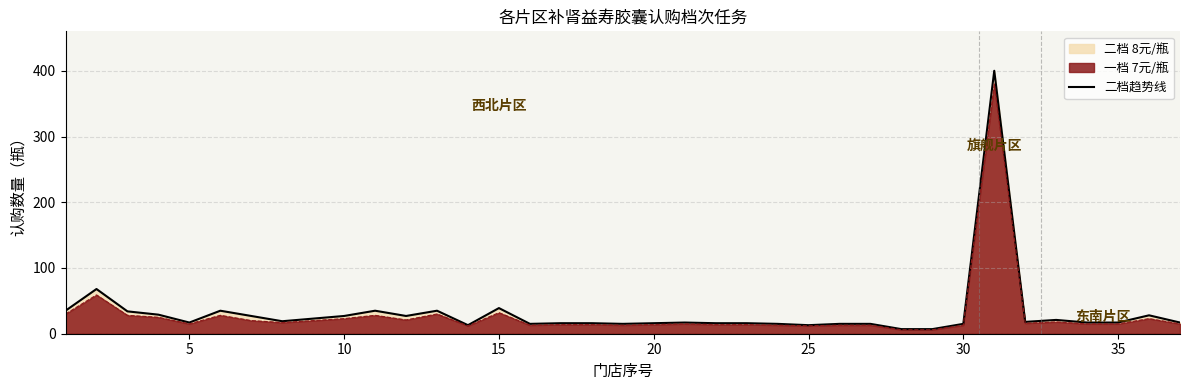

Reading left to right, what are all the values shown in this chart?

35	68	34	29	17	35	27	19	23	27	35	27	35	13	39	15	16	16	15	16	17	16	16	15	13	15	15	7	7	15	400	18	21	17	17	28	17